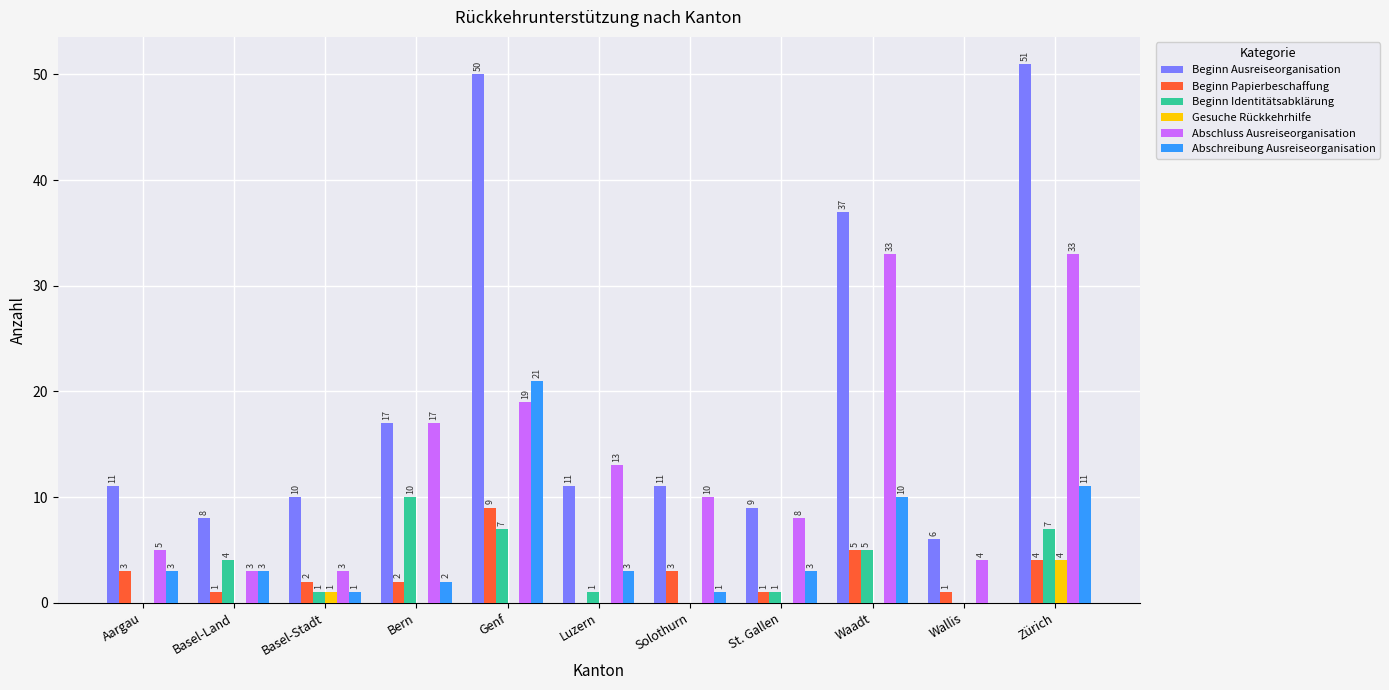

What is the sum of all Gesuche Rückkehrhilfe values?

5